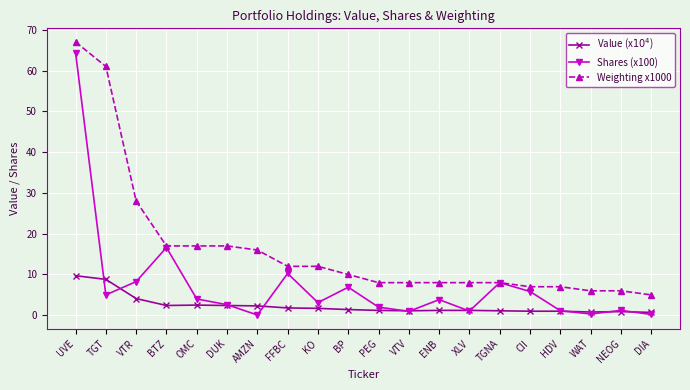

What is the label of the 14th point from the left?

XLV